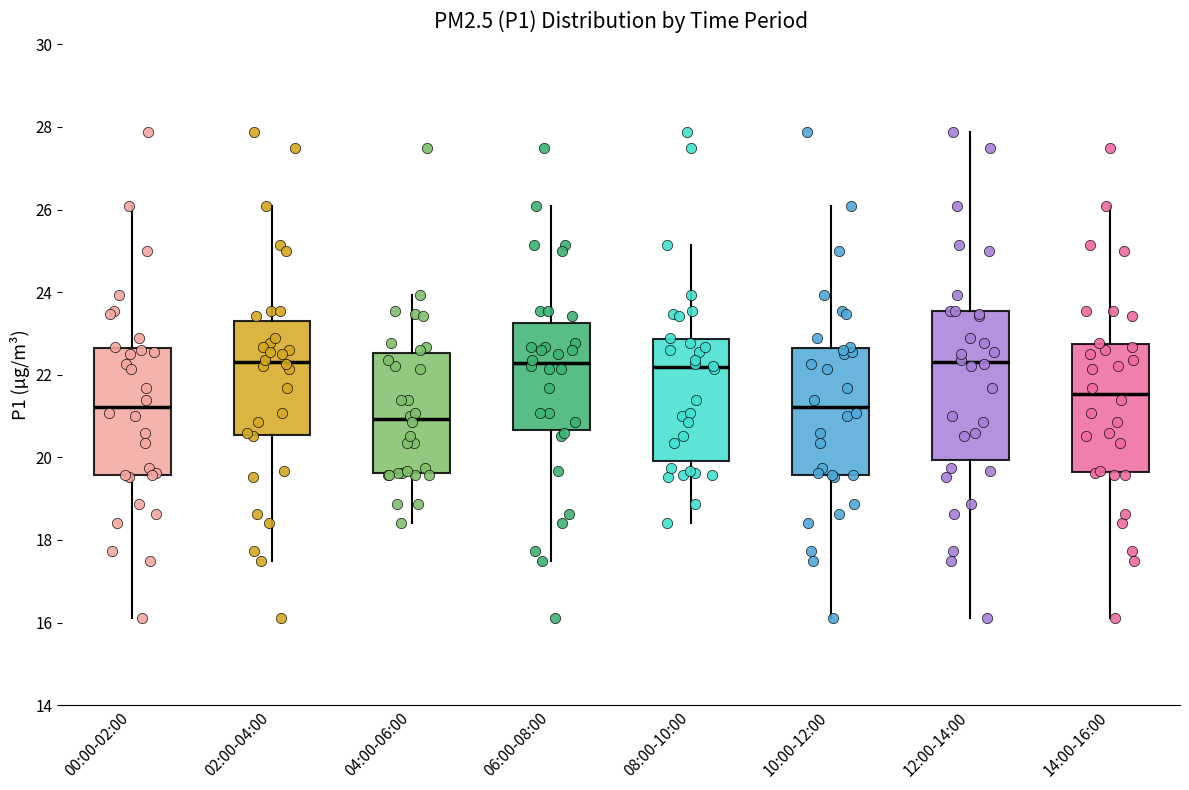

Reading left to right, read every box against the y-axis: the position of its median line, the range the box covers, and the ends of its whiskers. The values are not printed on the chart, so give them approximately, as read against the axis.

00:00-02:00: median 21.2, box 19.6 to 22.6, whiskers 16.2 to 26.0
02:00-04:00: median 22.4, box 20.6 to 23.2, whiskers 17.4 to 26.0
04:00-06:00: median 21.0, box 19.6 to 22.6, whiskers 18.4 to 24.0
06:00-08:00: median 22.2, box 20.6 to 23.2, whiskers 17.4 to 26.0
08:00-10:00: median 22.2, box 20.0 to 22.8, whiskers 18.4 to 25.2
10:00-12:00: median 21.2, box 19.6 to 22.6, whiskers 16.2 to 26.0
12:00-14:00: median 22.4, box 20.0 to 23.6, whiskers 16.2 to 27.8
14:00-16:00: median 21.6, box 19.6 to 22.8, whiskers 16.2 to 26.0